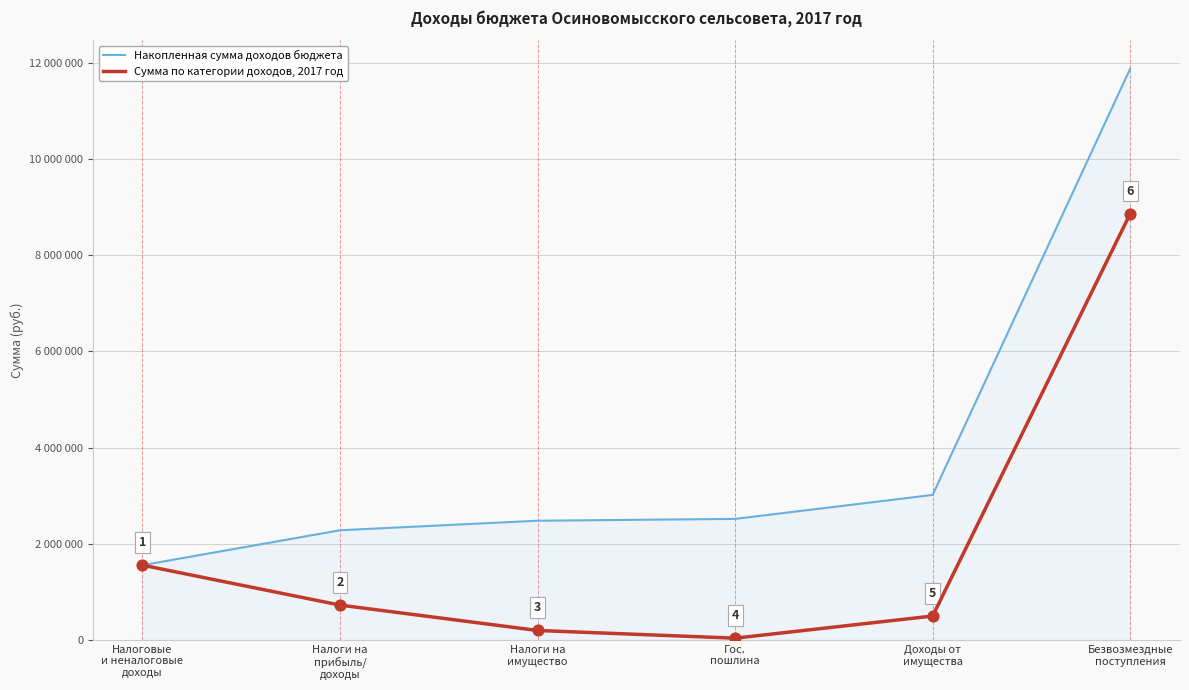

Which series has the largest total across all categories?

Накопленная сумма доходов бюджета